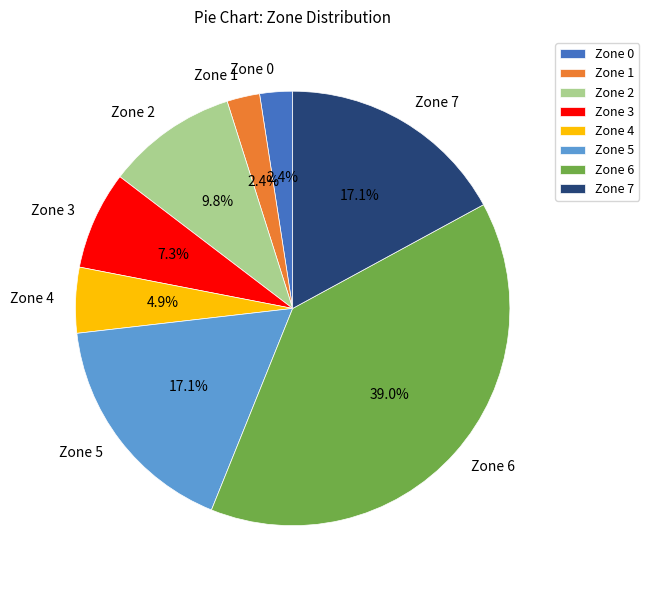

To the nearest percent, what percentage of the pie is Zone 3?

7%